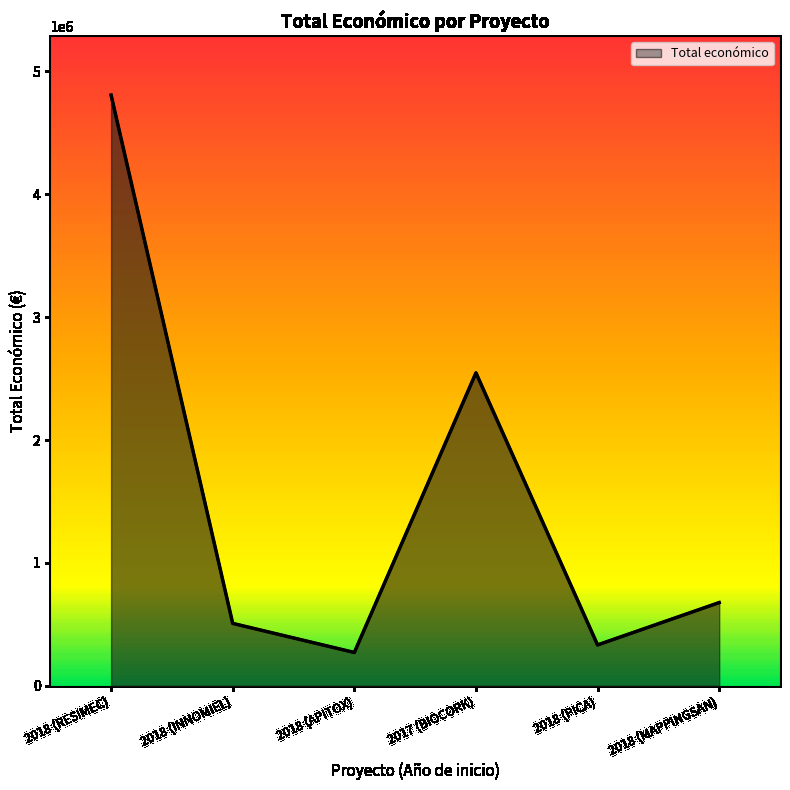

Rank the categories by value from highest to lowest.

2018 (RESIMEC), 2017 (BIOCORK), 2018 (MAPPINGSAN), 2018 (INNOMIEL), 2018 (PICA), 2018 (APITOX)